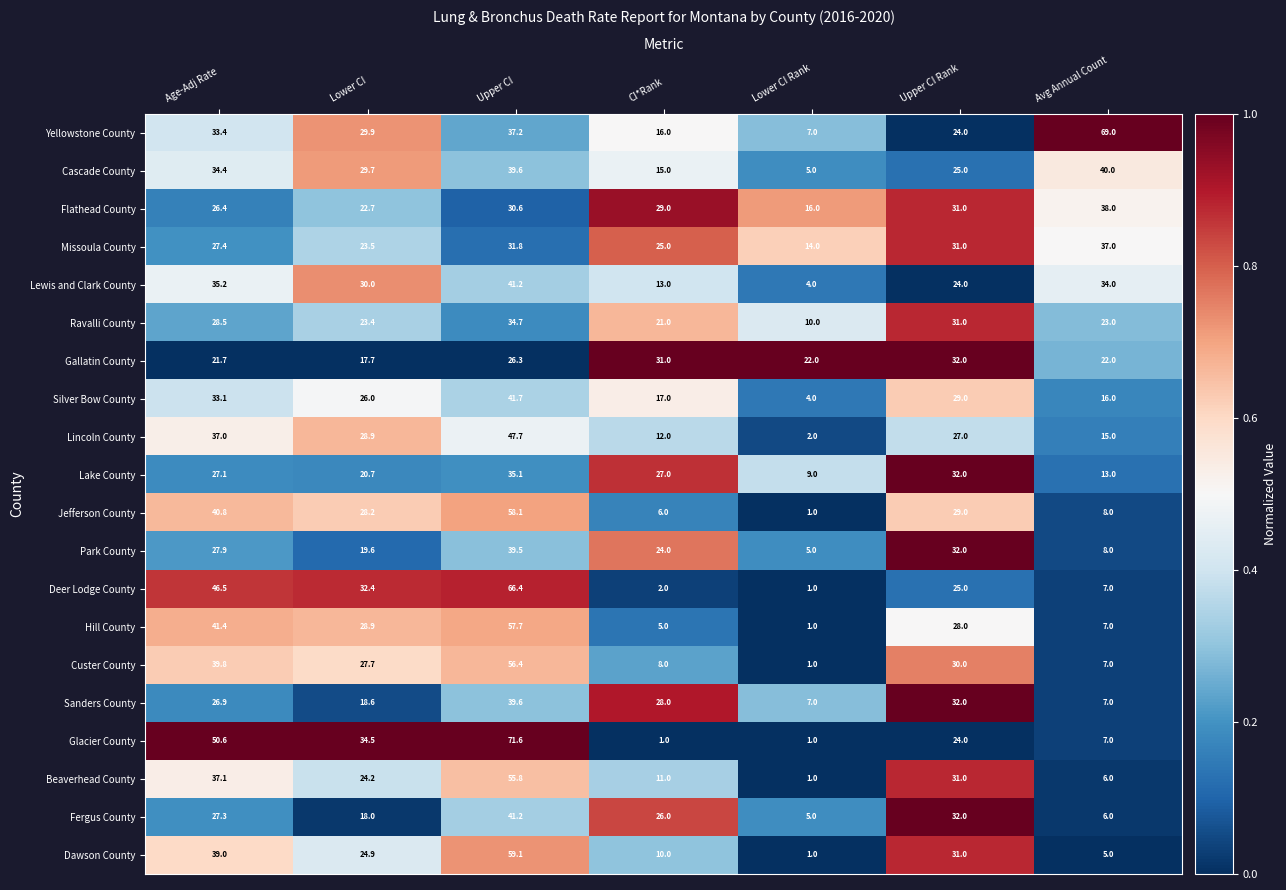

Where is Lewis and Clark County nearest to the value 22?

Upper CI Rank